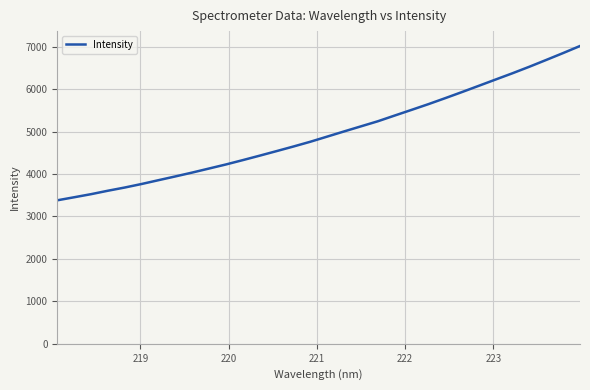

True or false: the data has more than 1 interior local peaks.

False